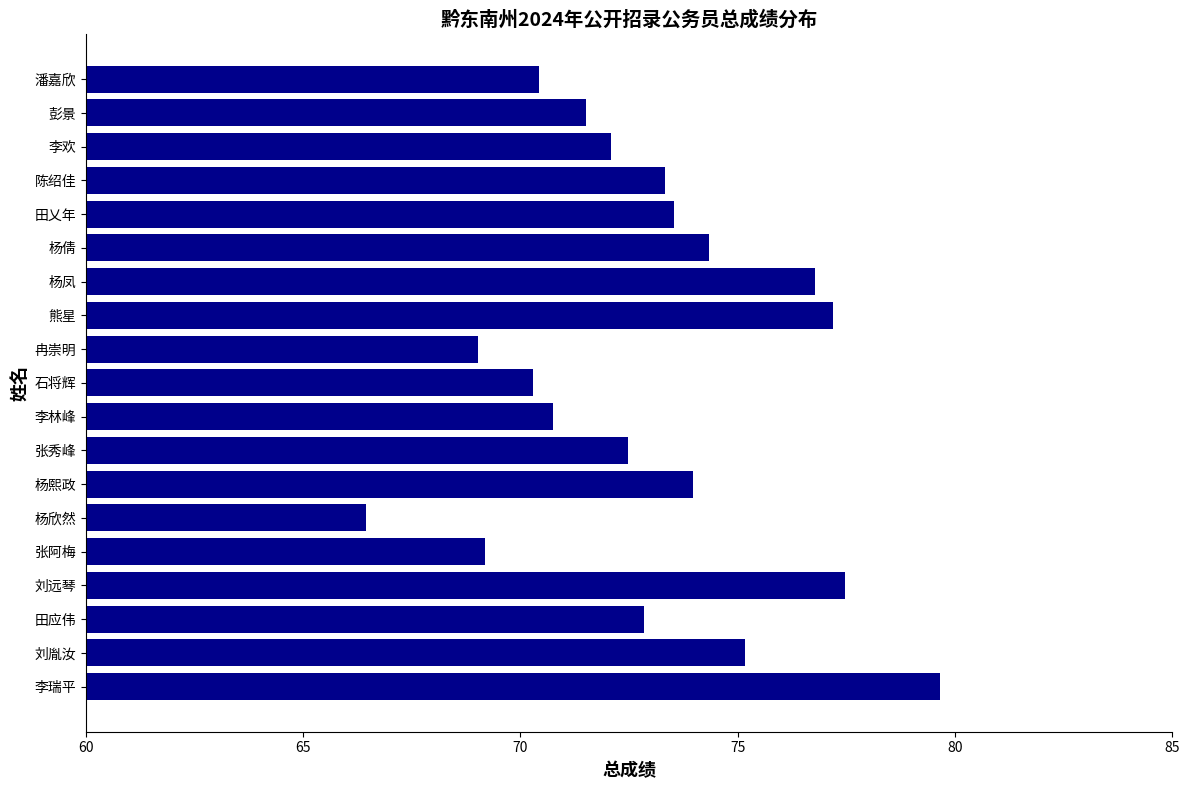

What is the difference between the maximum and second lowest values?

10.6